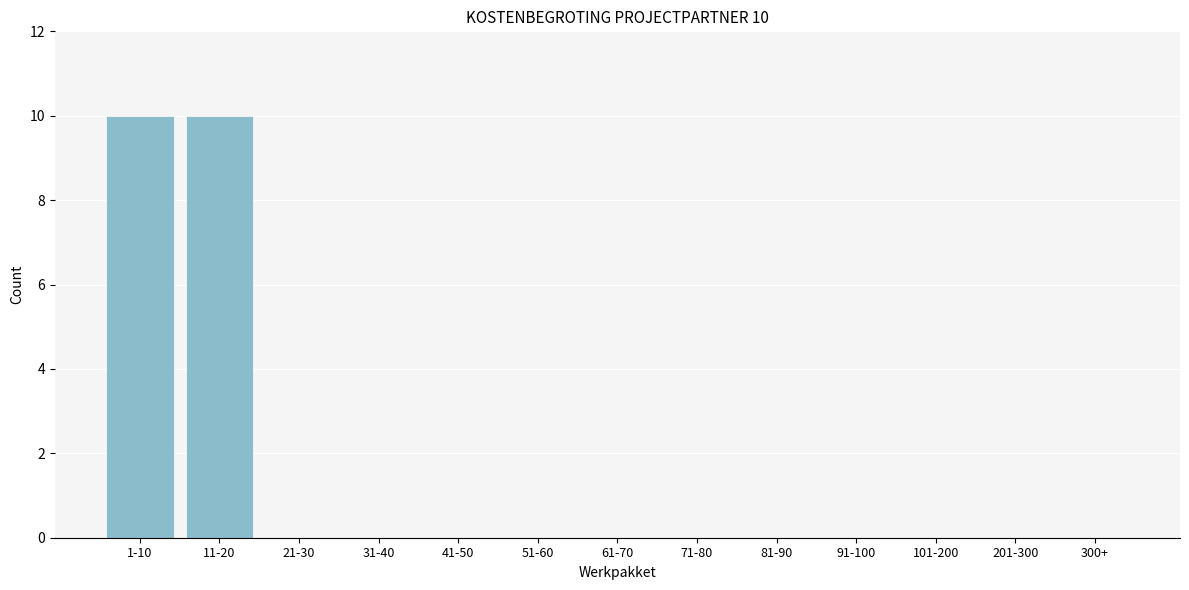

Reading right to left, transcribe all the data shown in this chart.

300+=0	201-300=0	101-200=0	91-100=0	81-90=0	71-80=0	61-70=0	51-60=0	41-50=0	31-40=0	21-30=0	11-20=10	1-10=10